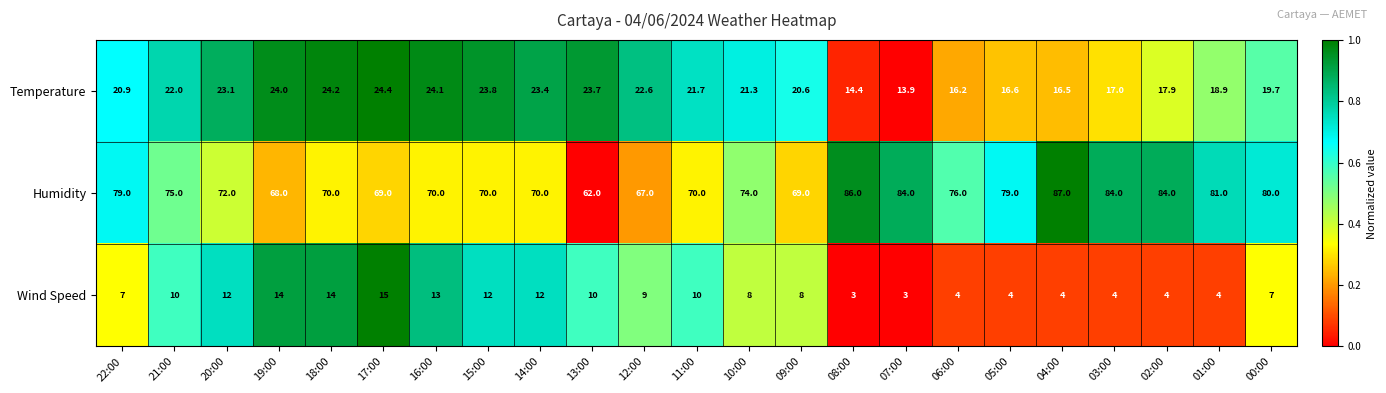

What is the difference between the maximum and second lowest values in the Humidity series?

20.0